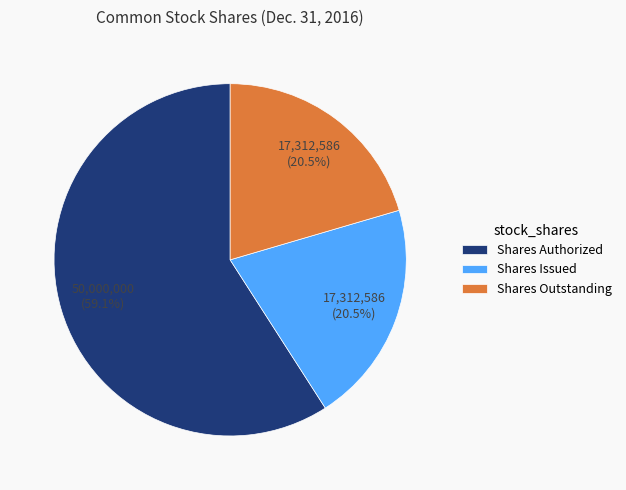

Approximately how many times larger is the value at Shares Issued compared to Shares Authorized?

0.3